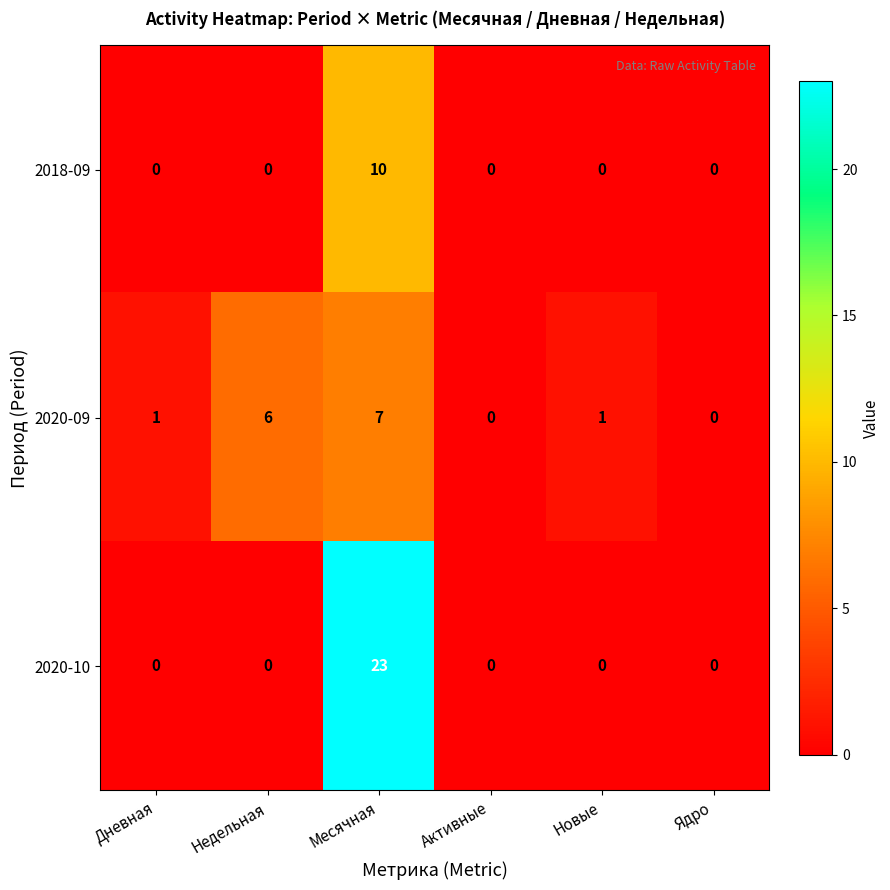

Reading right to left, what are all the values shown in this chart?

2018-09: Ядро=0	Новые=0	Активные=0	Месячная=10	Недельная=0	Дневная=0
2020-09: Ядро=0	Новые=1	Активные=0	Месячная=7	Недельная=6	Дневная=1
2020-10: Ядро=0	Новые=0	Активные=0	Месячная=23	Недельная=0	Дневная=0